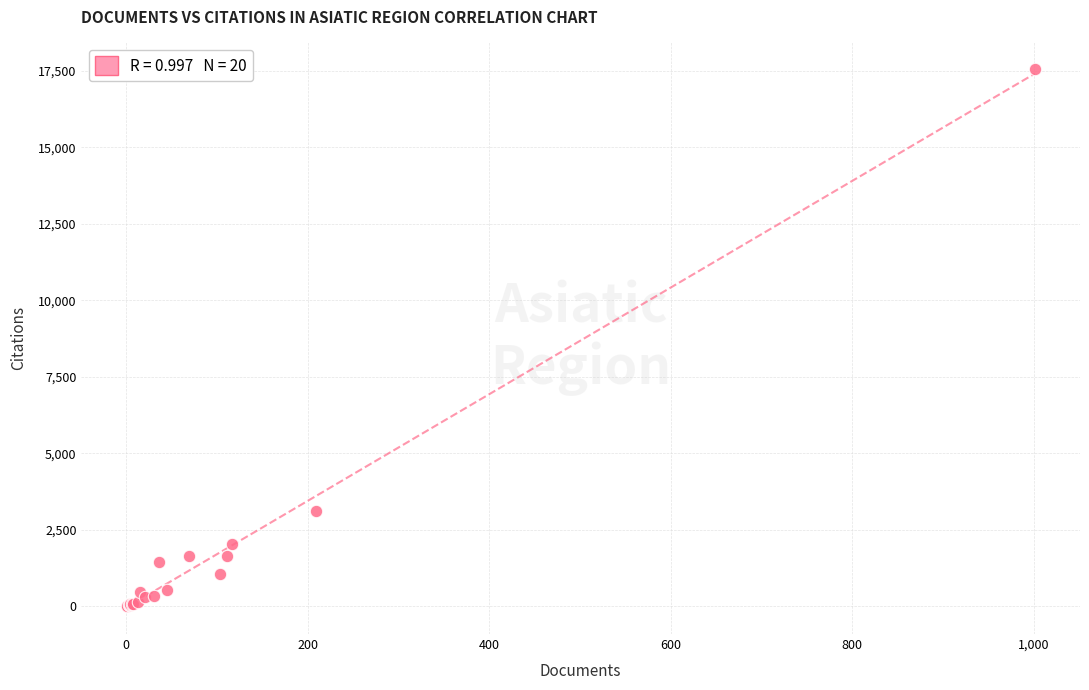

What Y value in the scatter plot is closest to 8772?

3119